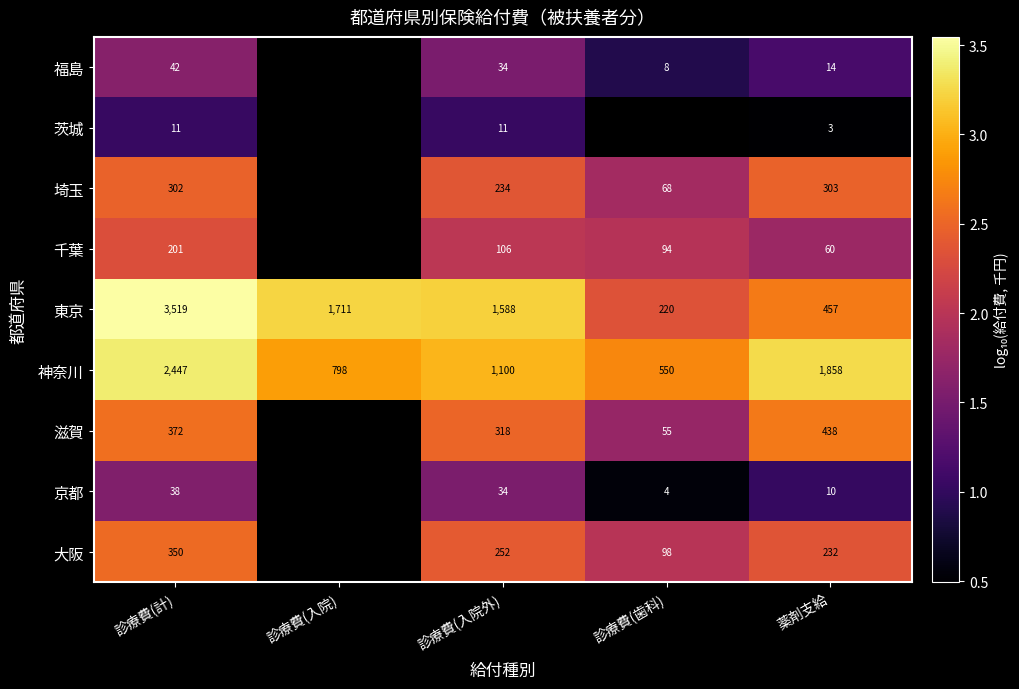

At 薬剤支給, list the series in order from smallest to largest.

茨城, 京都, 福島, 千葉, 大阪, 埼玉, 滋賀, 東京, 神奈川